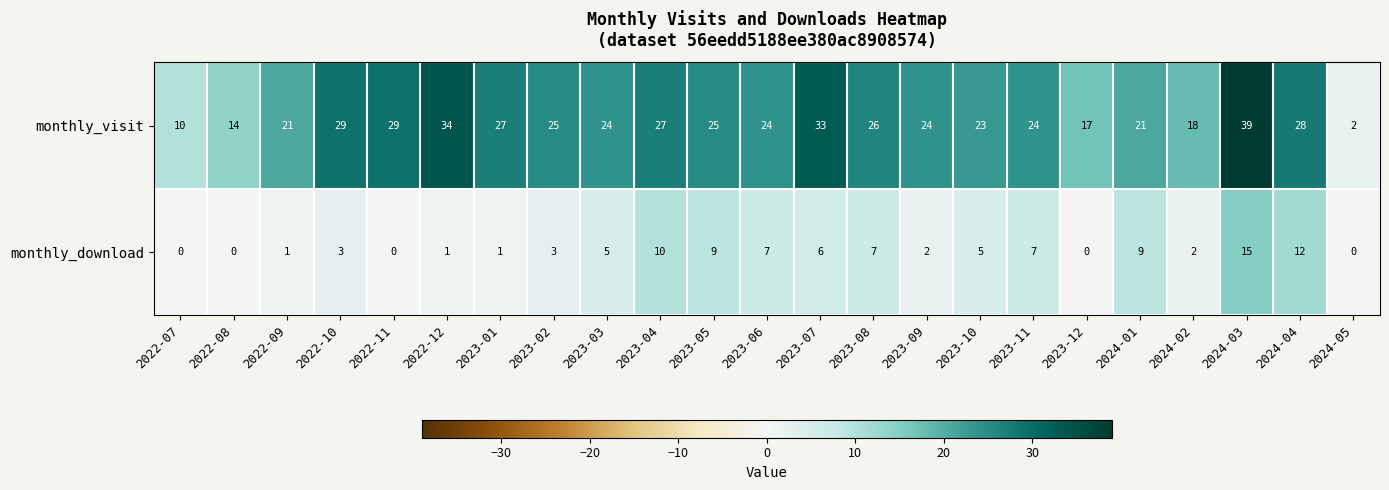

What is the total value across all series at 2023-05?

34